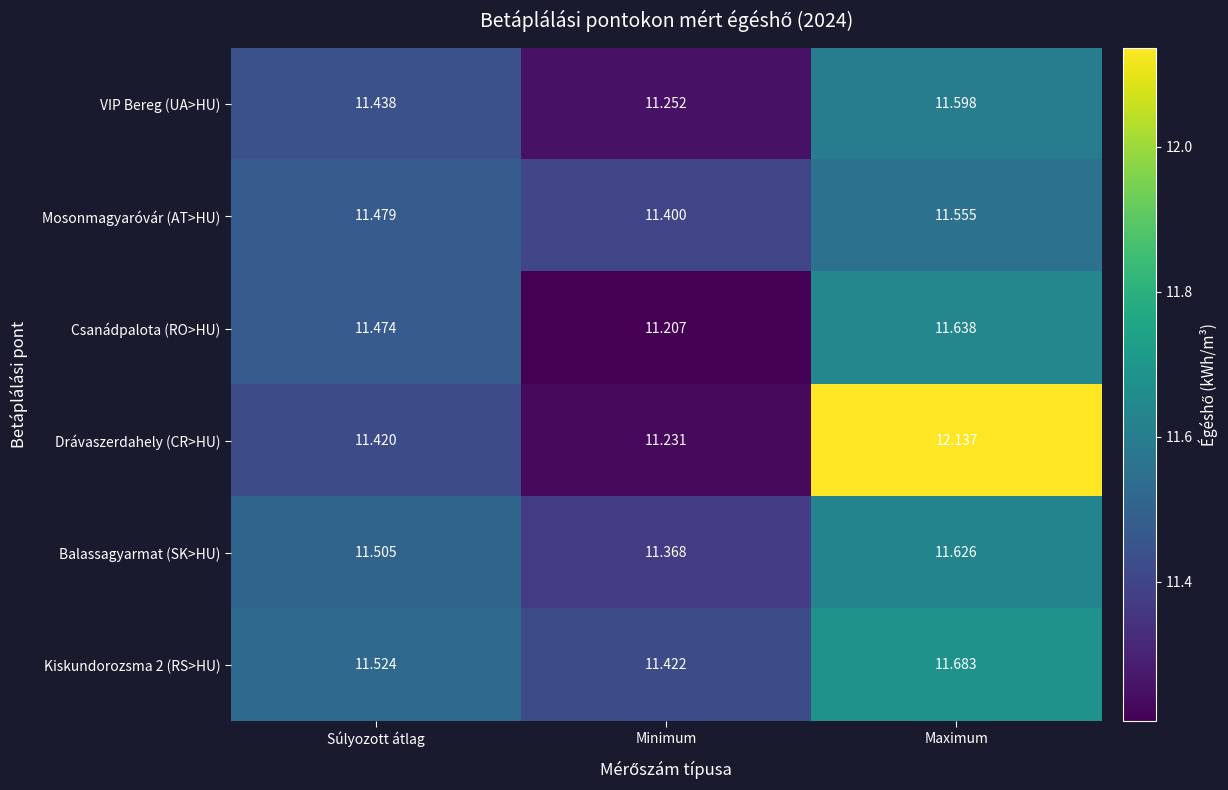

Is the value of VIP Bereg (UA>HU) at Súlyozott átlag greater than the value of Mosonmagyaróvár (AT>HU) at Maximum?

No